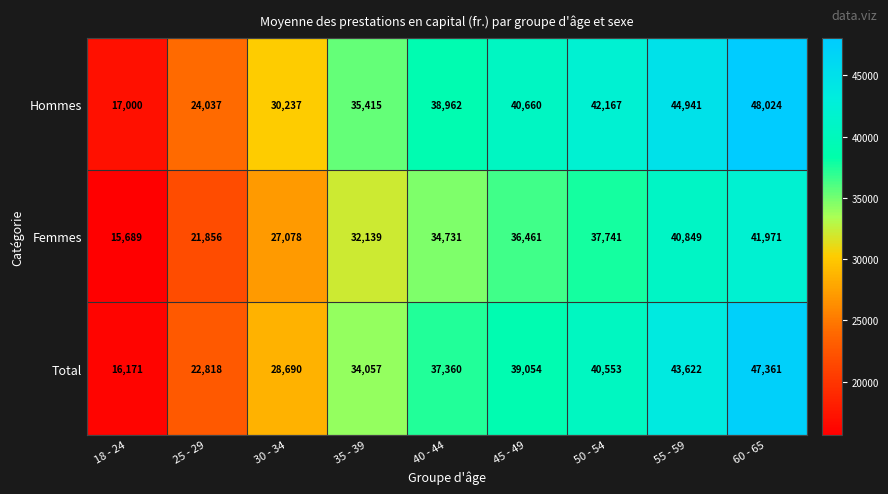

What is the greatest value displayed?

48024